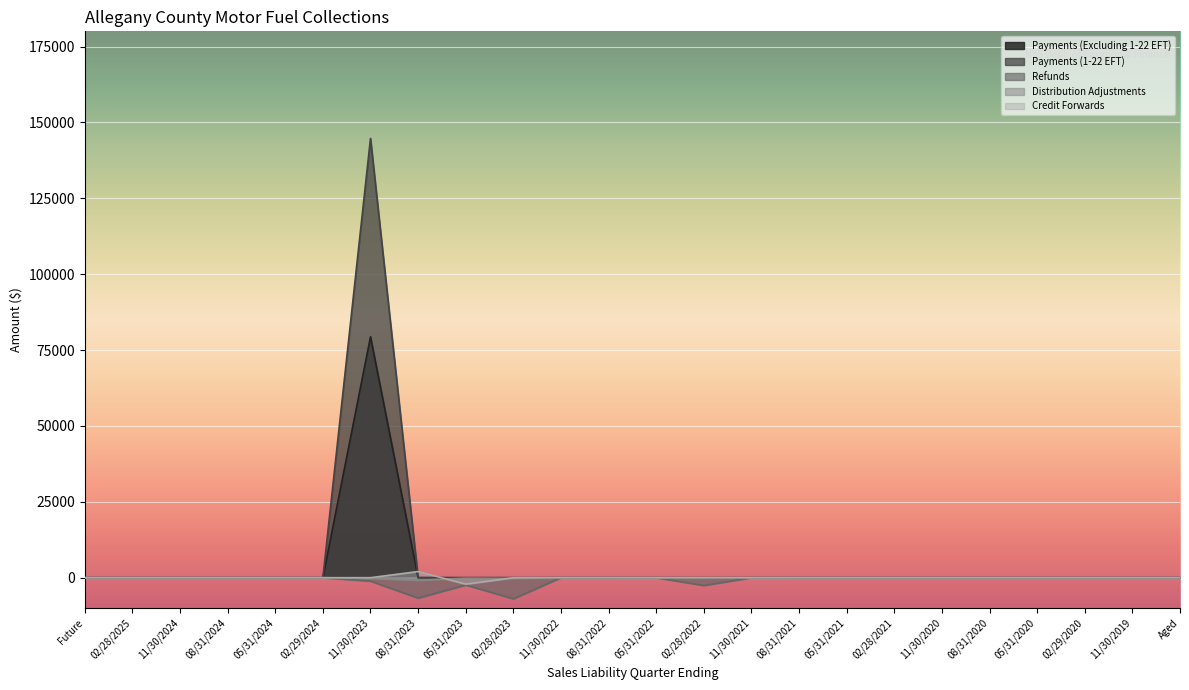

How many data points in Credit Forwards are less than 0?

1